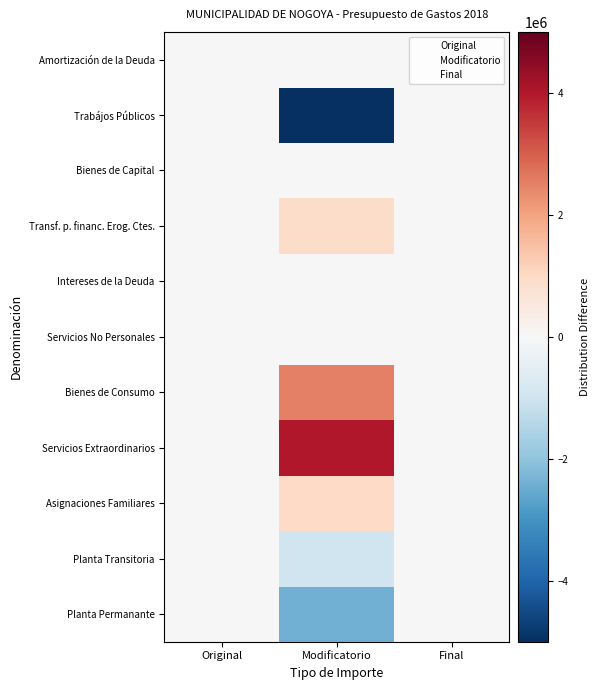

Is the value of Bienes de Consumo at Final greater than the value of Asignaciones Familiares at Final?

Yes